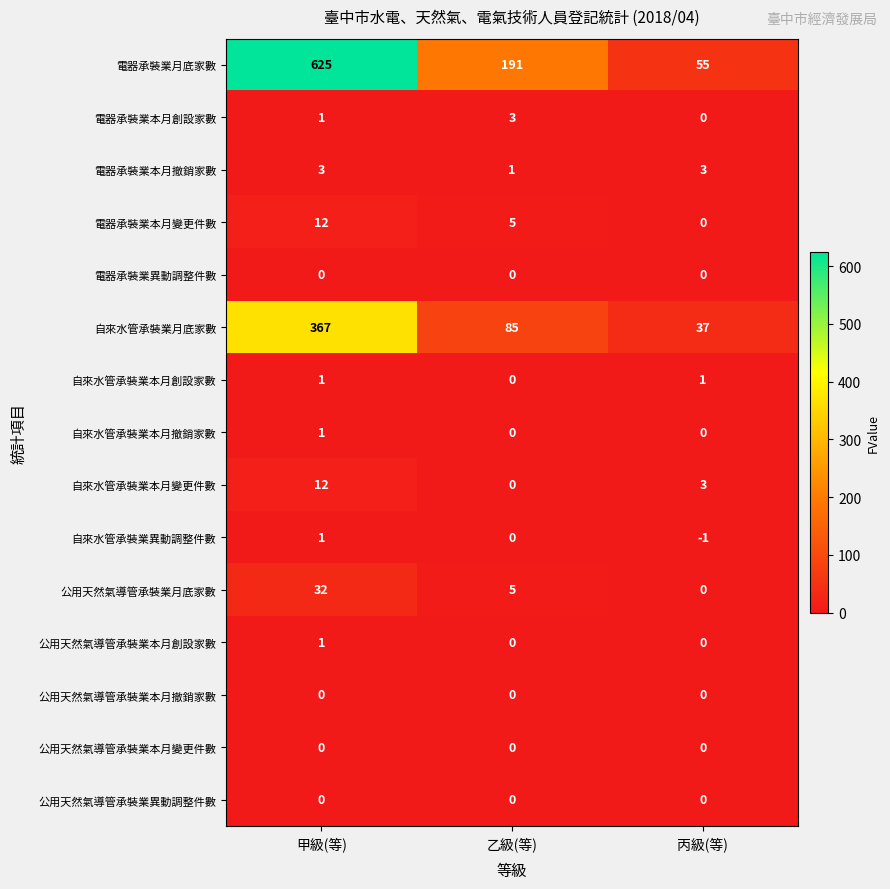

True or false: 電器承裝業月底家數 has a value of 87 at 丙級(等).

False